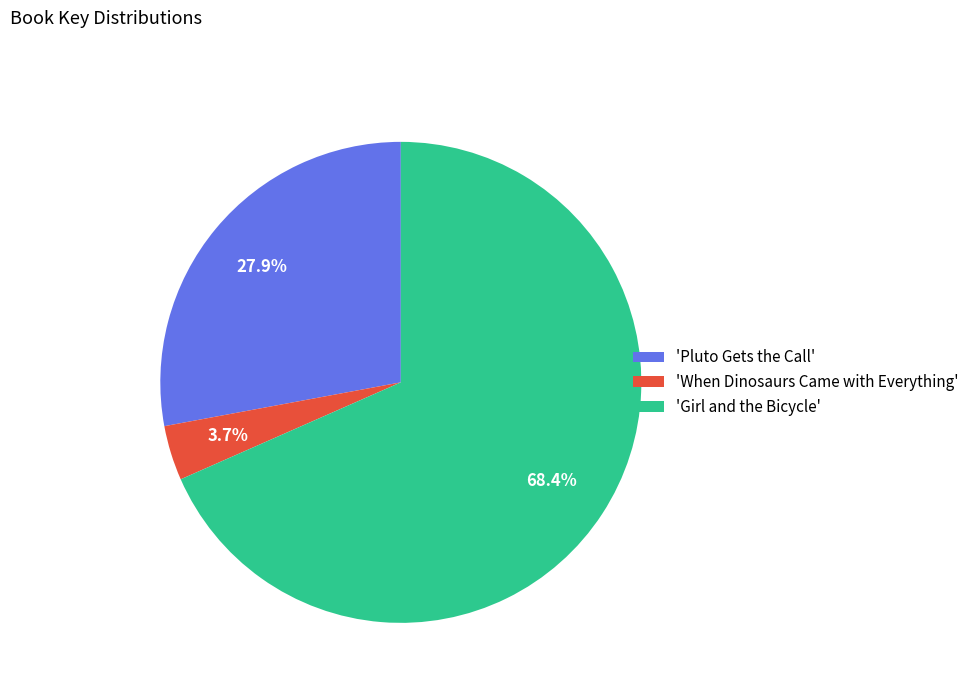

To the nearest percent, what is the difference between the largest and smallest slice percentages?

65%